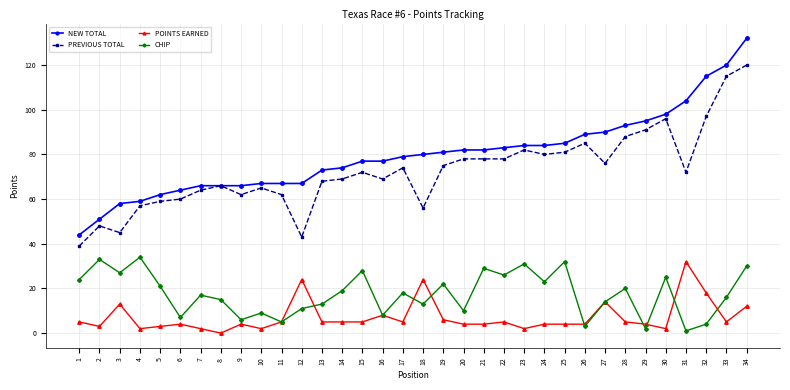

At how many categories does at least one series exceed 55?

32